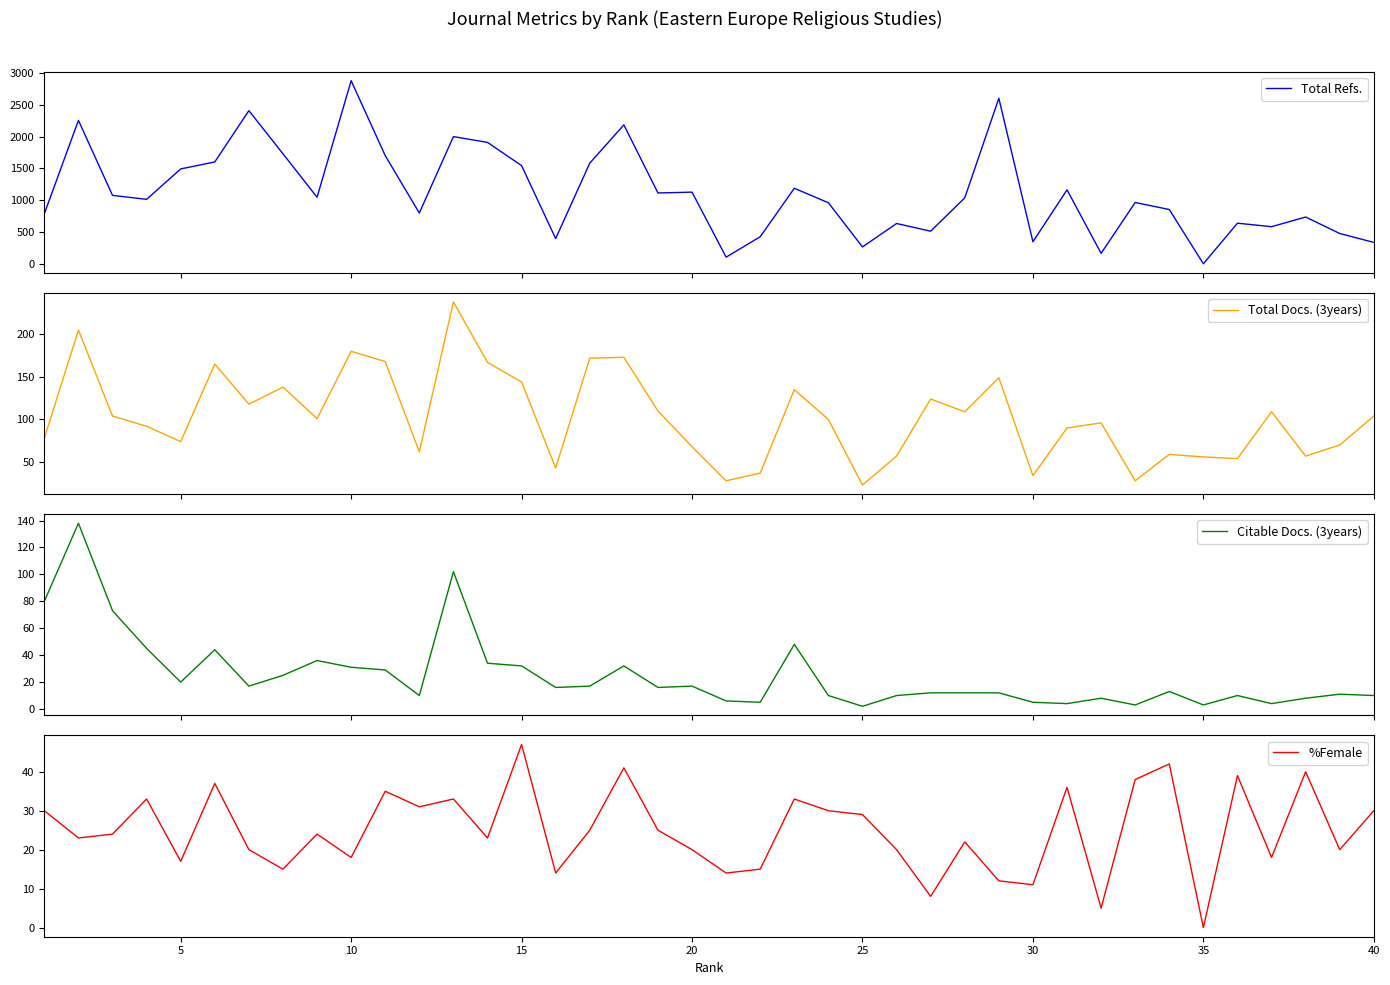

What is the minimum value for Total Docs. (3years)?

23